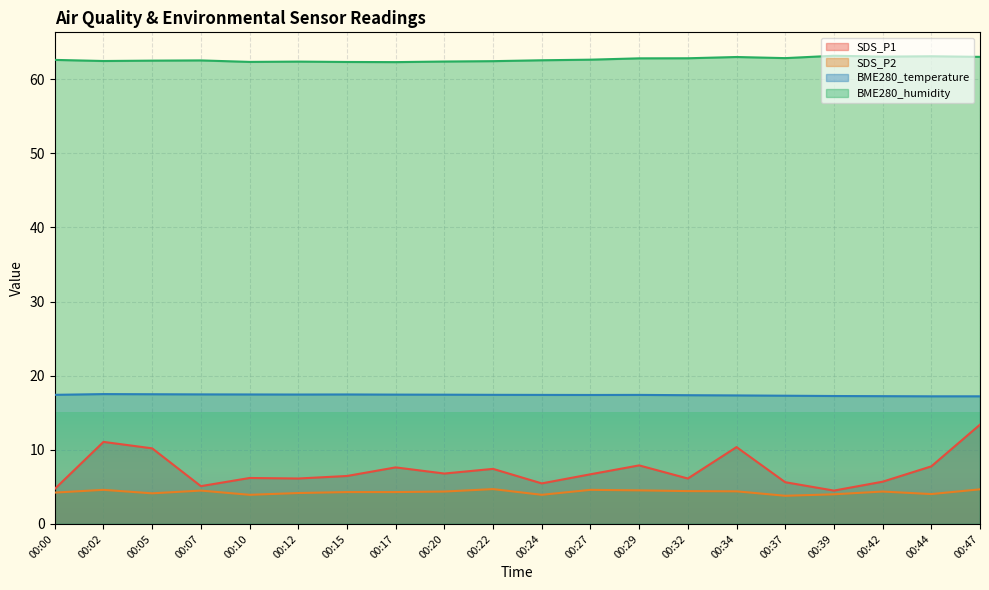

Reading left to right, list all the values displayed in this chart.

SDS_P1: 4.7	11.1	10.2	5.1	6.2	6.1	6.5	7.6	6.8	7.4	5.5	6.7	7.9	6.1	10.4	5.6	4.5	5.7	7.8	13.4
SDS_P2: 4.2	4.6	4.1	4.5	3.9	4.2	4.3	4.3	4.4	4.7	3.9	4.6	4.5	4.4	4.4	3.8	4.0	4.4	4.0	4.7
BME280_temperature: 17.4	17.5	17.5	17.5	17.5	17.5	17.5	17.4	17.4	17.4	17.4	17.4	17.4	17.4	17.3	17.3	17.3	17.2	17.2	17.2
BME280_humidity: 62.6	62.5	62.5	62.5	62.3	62.4	62.3	62.3	62.4	62.4	62.6	62.6	62.8	62.8	63.0	62.9	63.2	63.0	63.1	63.0